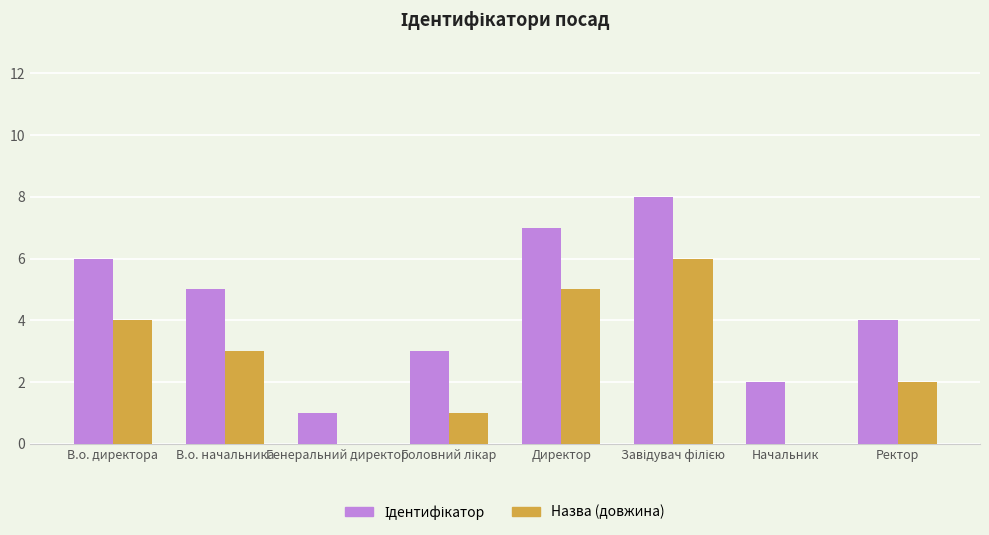

What is the greatest value displayed?

8